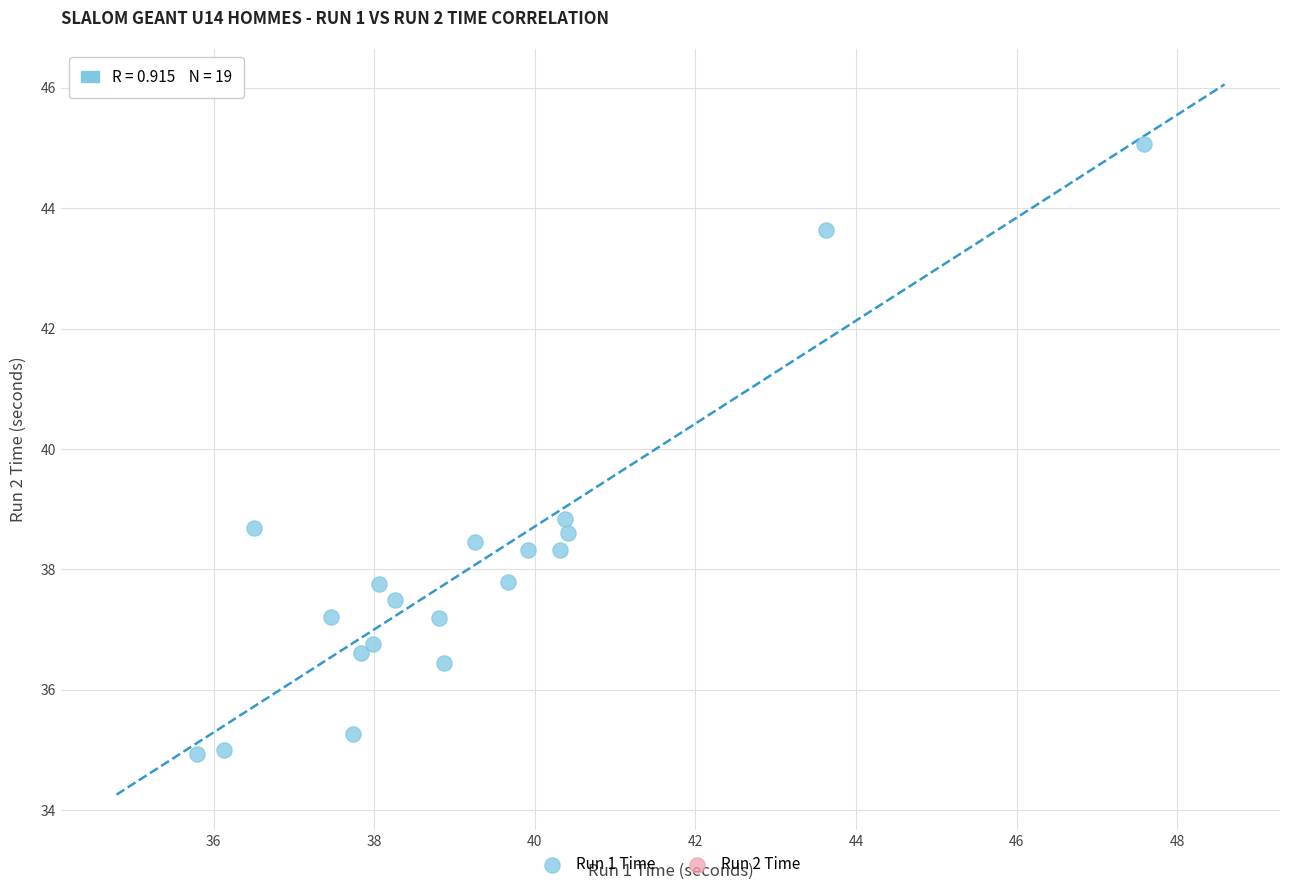

What is the range of X values (max minus min)?

11.8